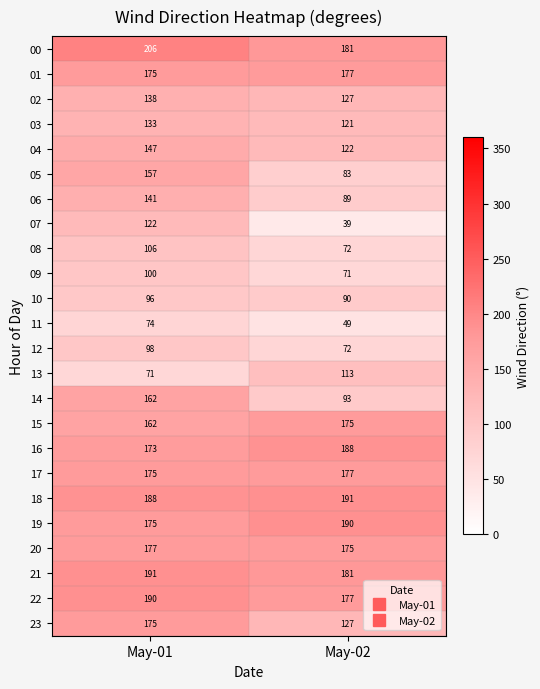

What is the sum of the 04 values at May-02 and May-01?

269